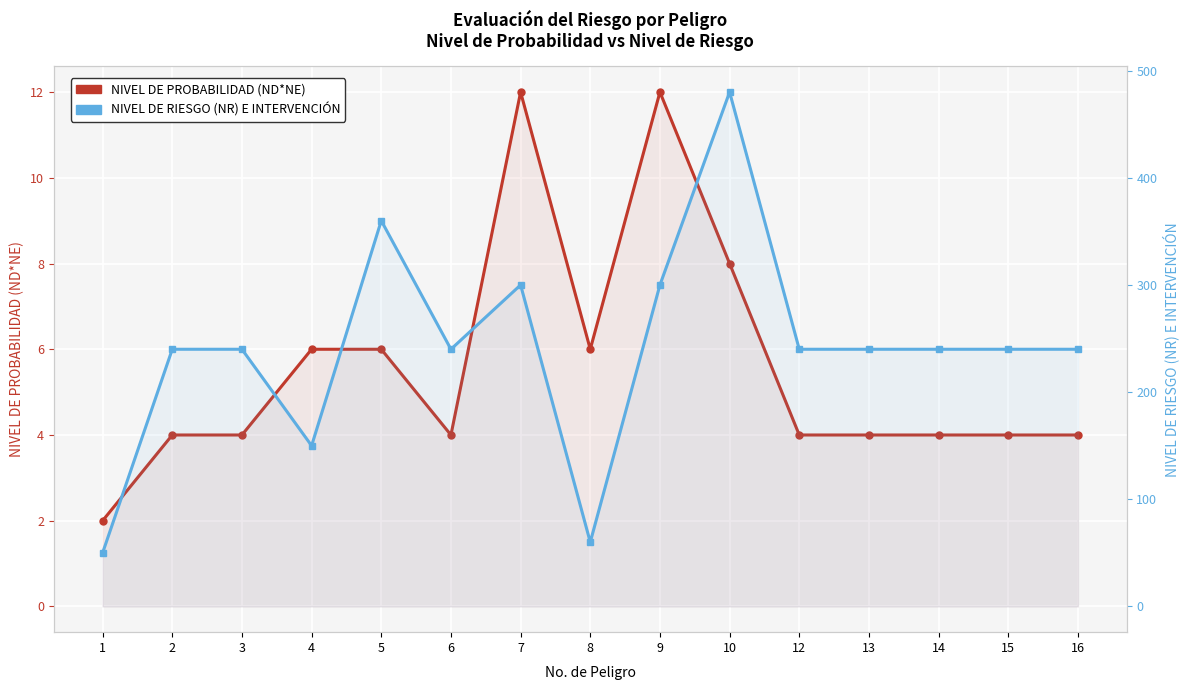

What is the sum of the NIVEL DE RIESGO (NR) E INTERVENCIÓN values at 8 and 13?

300